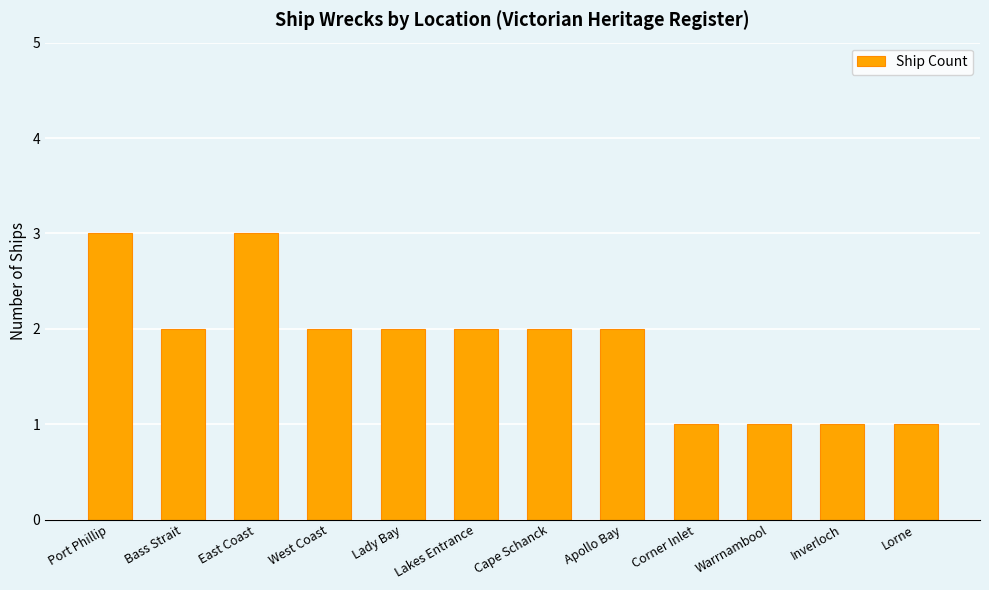

Where does the data first go above 2?

Port Phillip